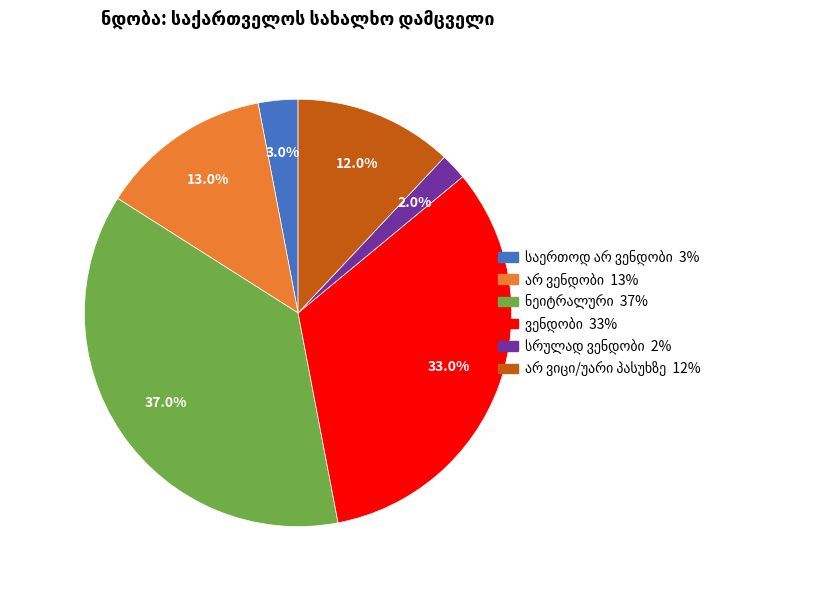

Does any single category account for the majority?

No